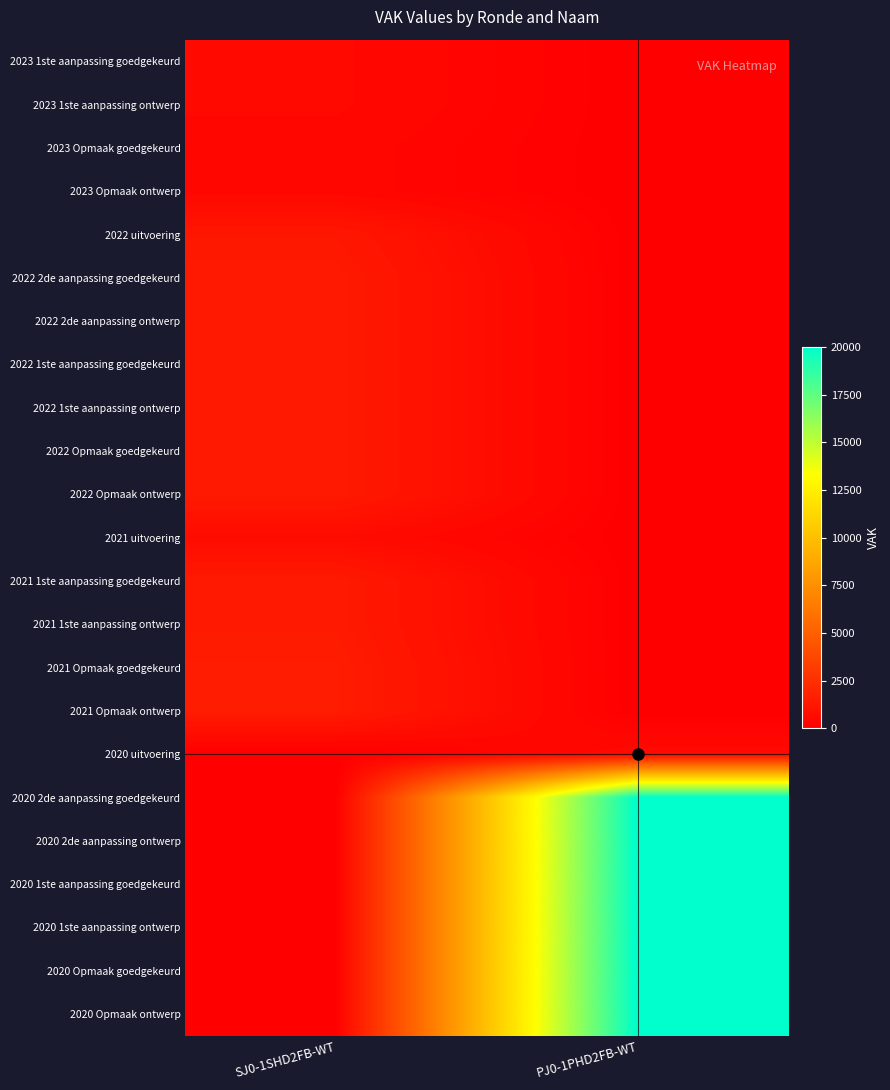

List the series in order of their peak value, highest first.

2020 2de aanpassing goedgekeurd, 2020 2de aanpassing ontwerp, 2020 1ste aanpassing goedgekeurd, 2020 1ste aanpassing ontwerp, 2020 Opmaak goedgekeurd, 2020 Opmaak ontwerp, 2021 Opmaak goedgekeurd, 2021 Opmaak ontwerp, 2022 2de aanpassing goedgekeurd, 2022 2de aanpassing ontwerp, 2022 1ste aanpassing goedgekeurd, 2022 1ste aanpassing ontwerp, 2022 Opmaak goedgekeurd, 2022 Opmaak ontwerp, 2021 1ste aanpassing goedgekeurd, 2021 1ste aanpassing ontwerp, 2022 uitvoering, 2021 uitvoering, 2020 uitvoering, 2023 1ste aanpassing goedgekeurd, 2023 1ste aanpassing ontwerp, 2023 Opmaak goedgekeurd, 2023 Opmaak ontwerp